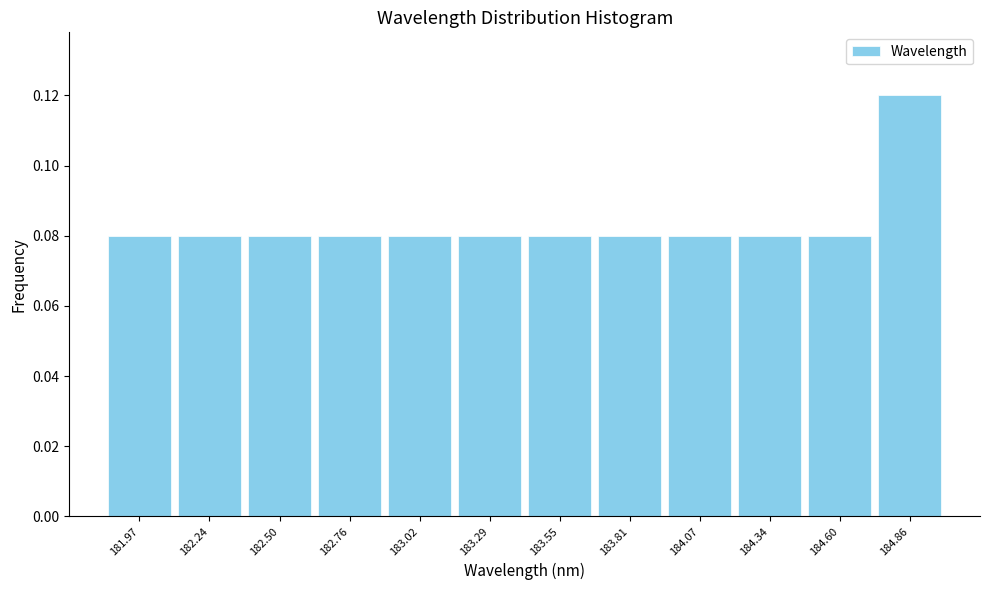

What is the height of the bar covering 183.95 to 184.20 on the x-axis? Neither the bar edges nor the heights are printed on the chart, so give them approximately, as read against the axes.

0.08